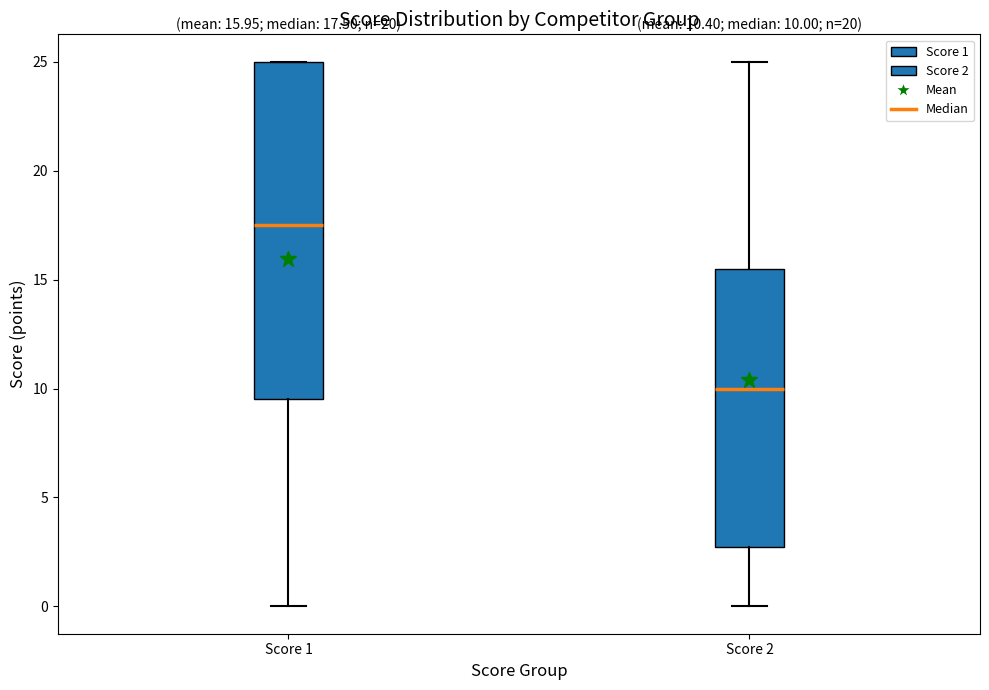

Which box's median line is the highest?

Score 1